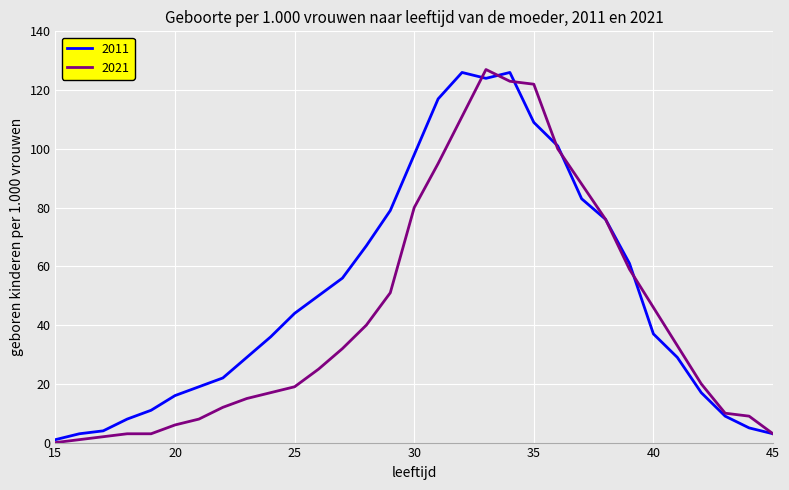

List the series in order of their overall mean, highest first.

2011, 2021